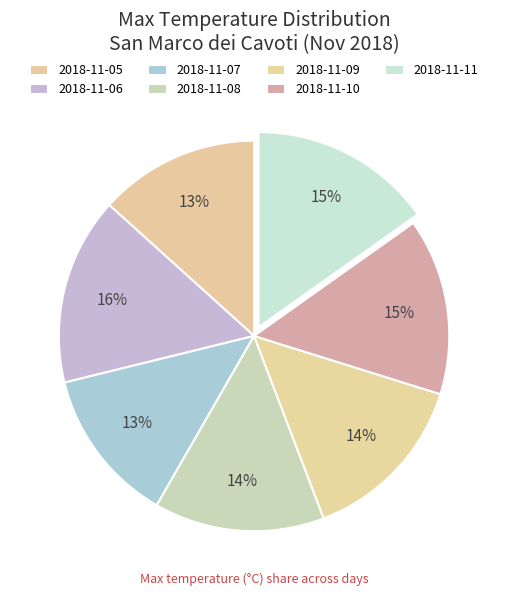

Count the number of slices in the pie.

7